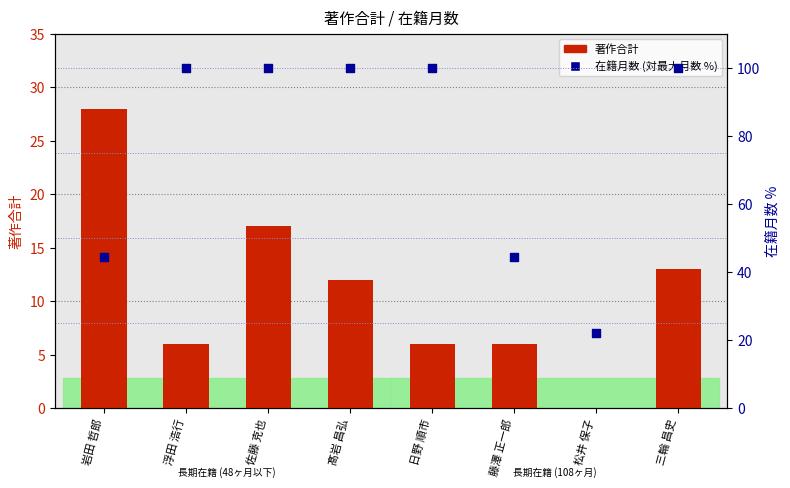

Which series has the widest spread of Y values?

在籍月数 (対最大月数 %)